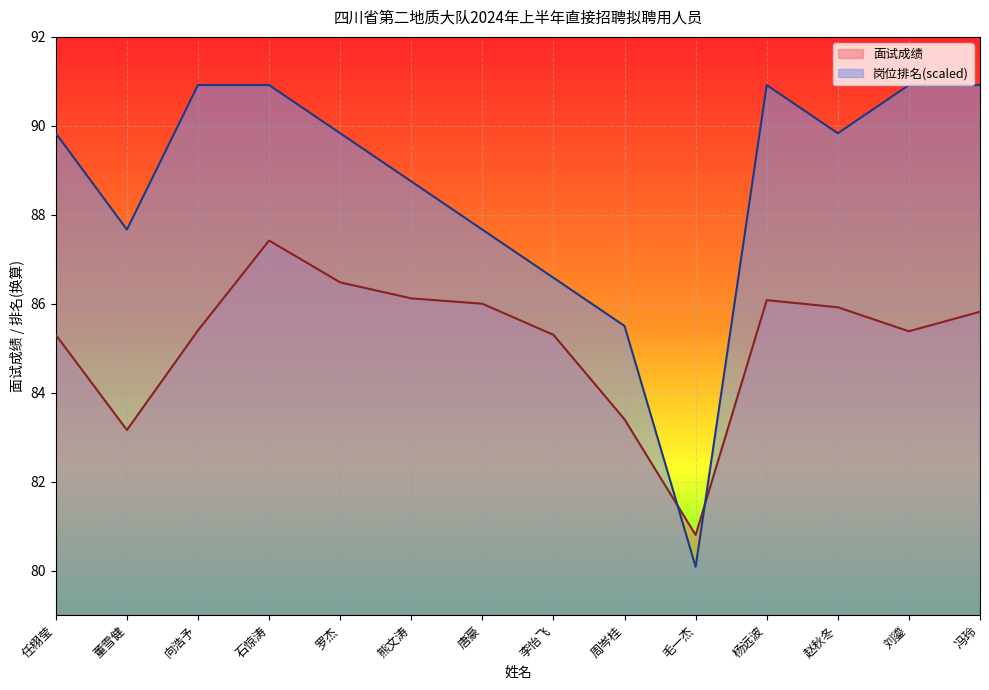

How many lines are shown in the chart?

2